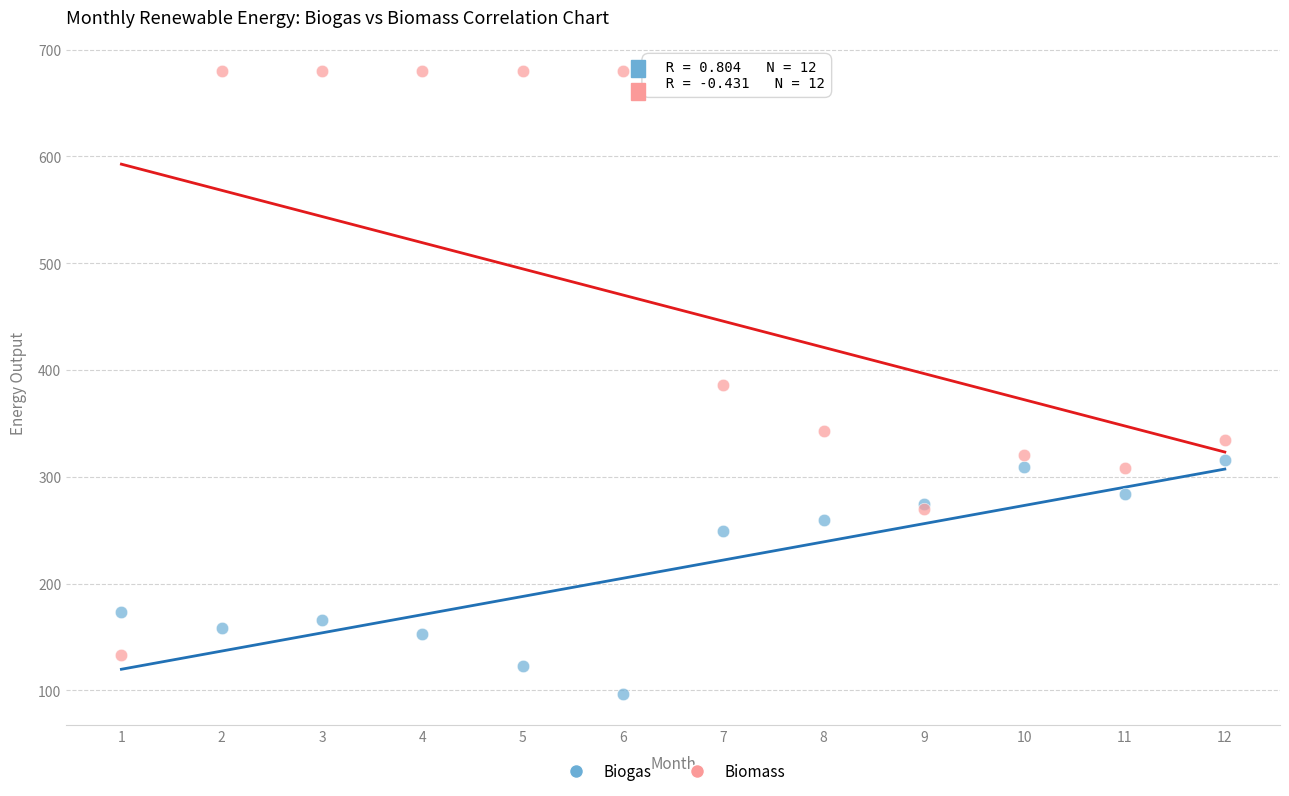

In the Biogas series, what Y value is closest to 206?

173.3